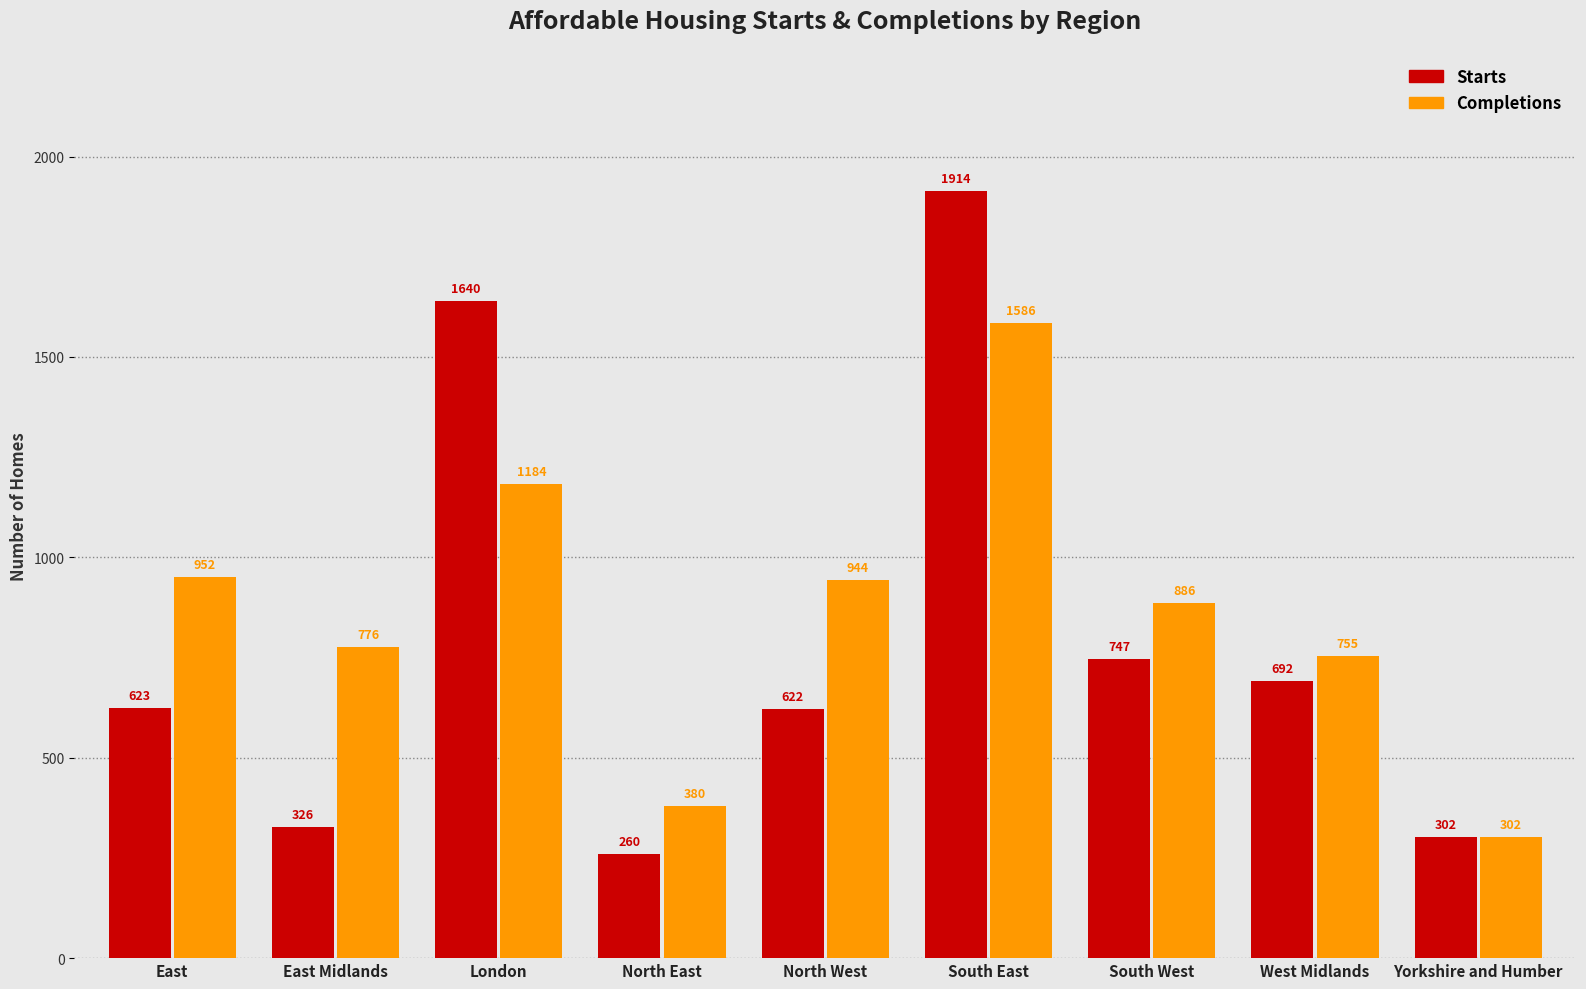

At which label does Completions reach its minimum?

Yorkshire and Humber